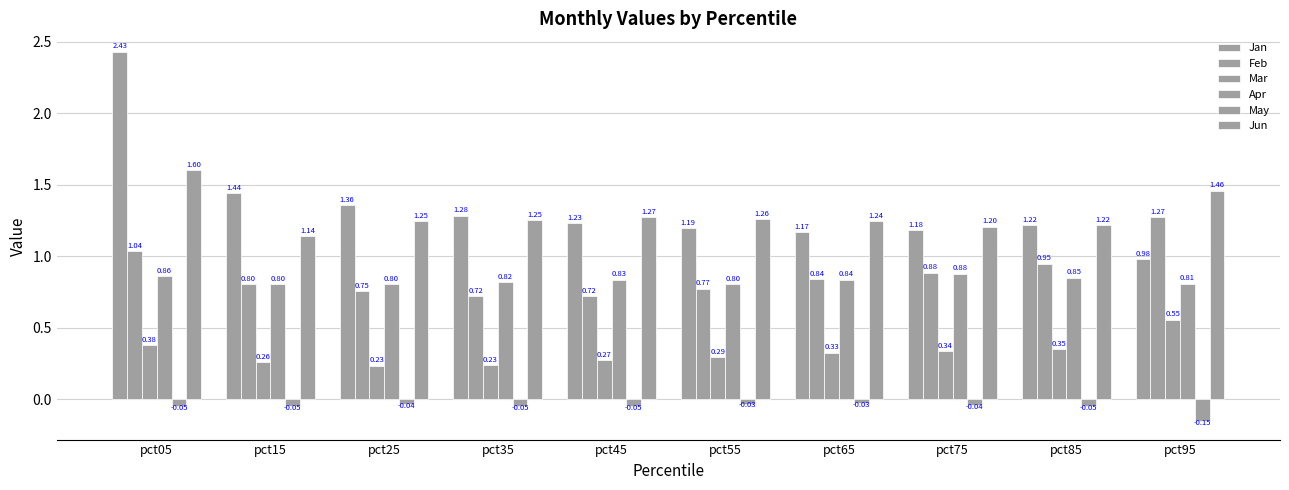

Are the bars horizontal?

No